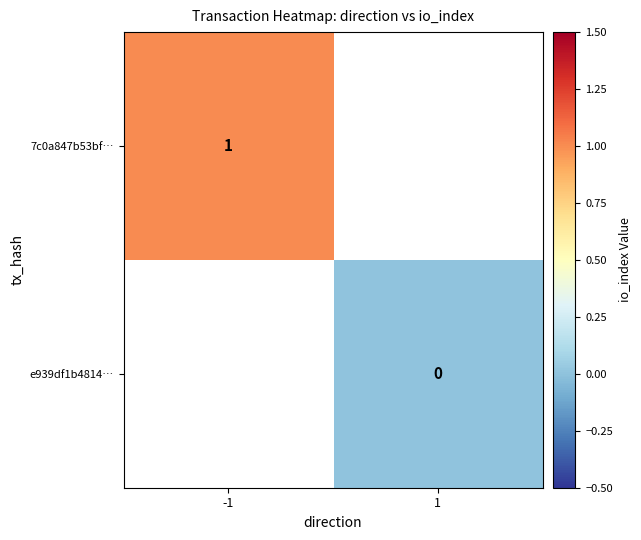

At which label is 7c0a847b53bf… closest to 1?

-1